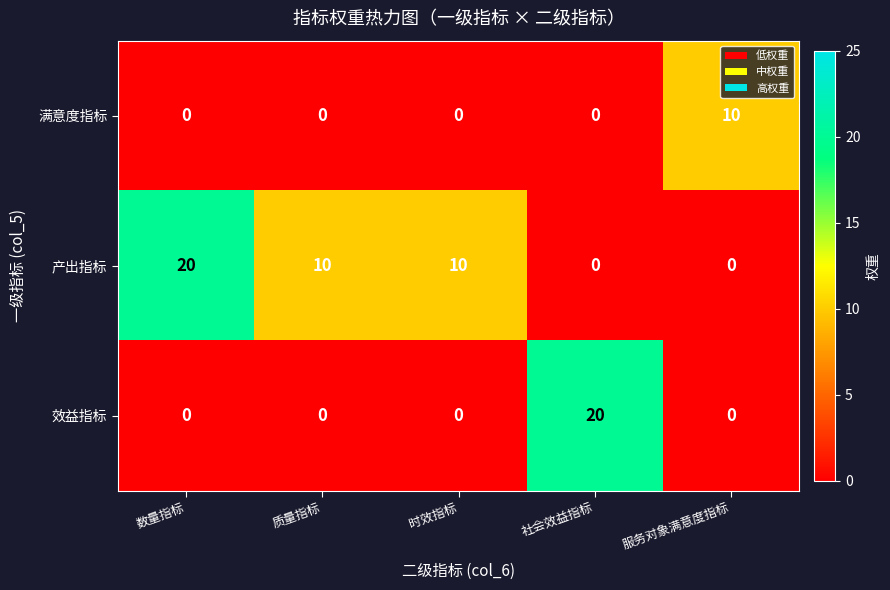

What is the spread (max minus min) of values at 数量指标?

20